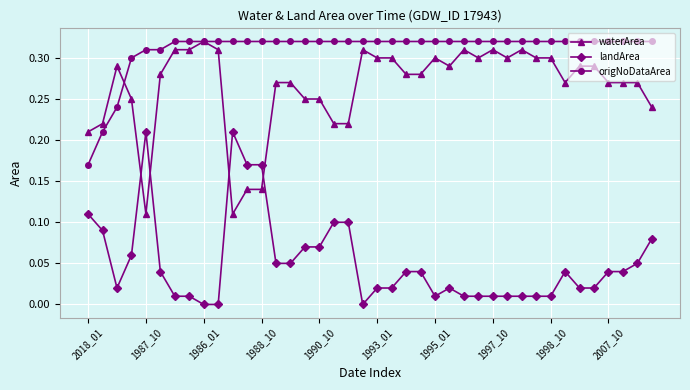

Which series has the largest total across all categories?

origNoDataArea